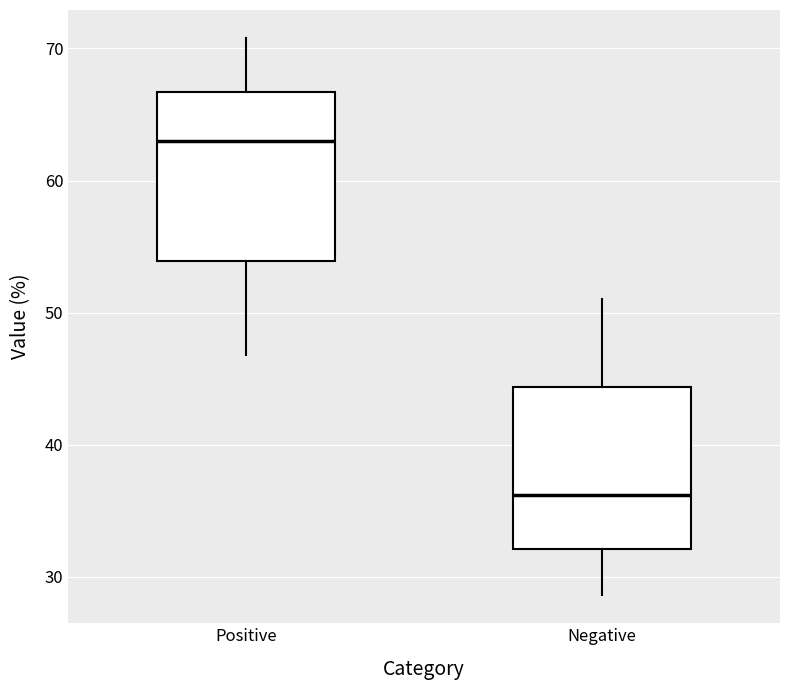

Reading left to right, read every box against the y-axis: the position of its median line, the range the box covers, and the ends of its whiskers. The values are not printed on the chart, so give them approximately, as read against the axis.

Positive: median 63, box 54 to 67, whiskers 47 to 71
Negative: median 36, box 32 to 44, whiskers 29 to 51